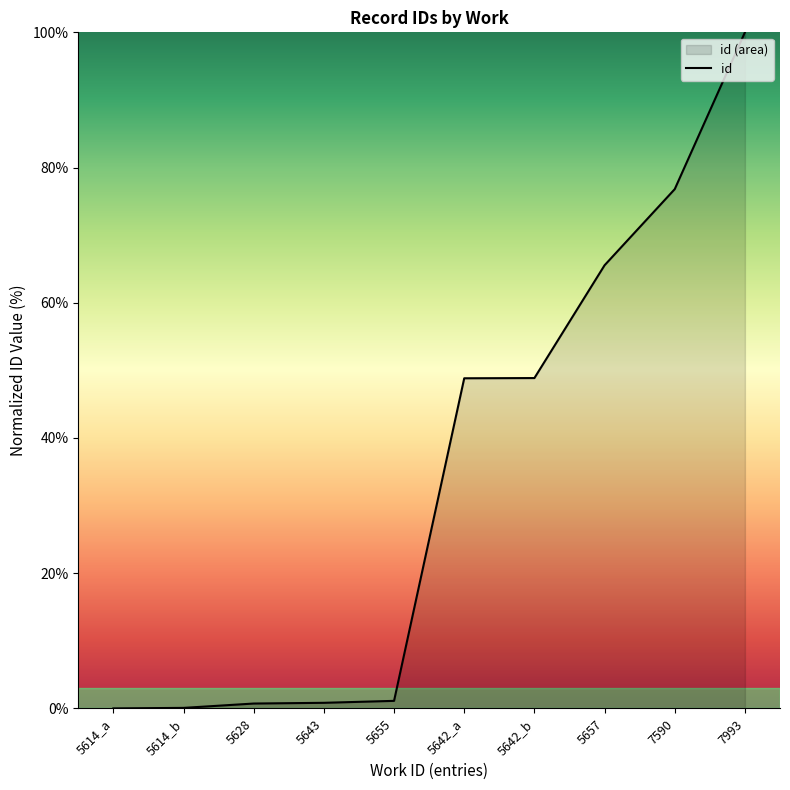

Count the number of categories in the chart.

10